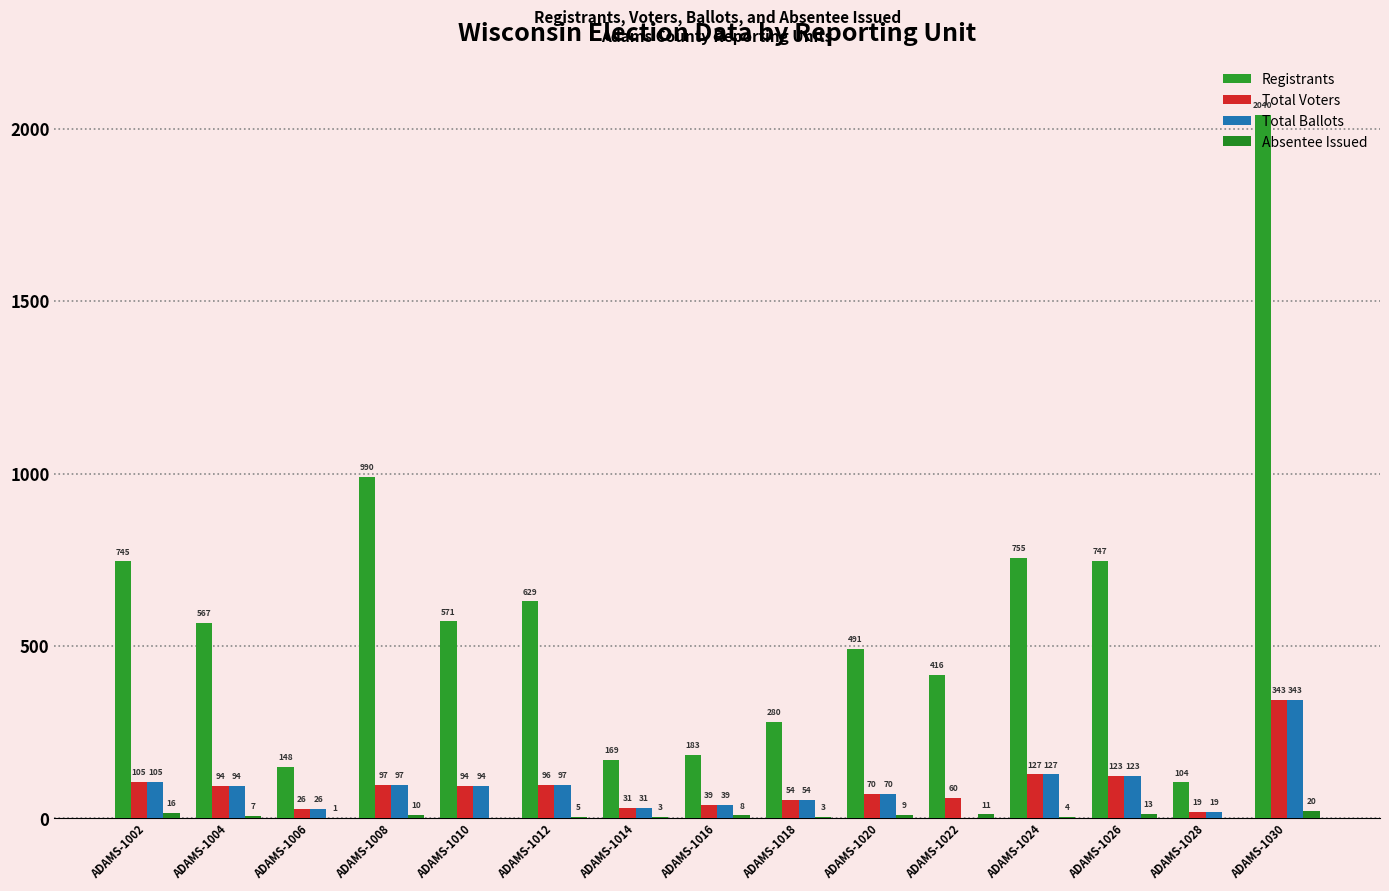

At how many categories does at least one series exceed 1459?

1